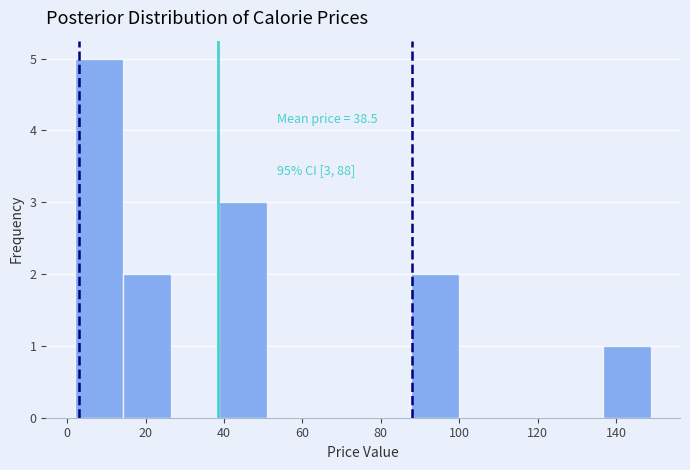

Over which range of the x-axis is the bar tallest?

2 to 14